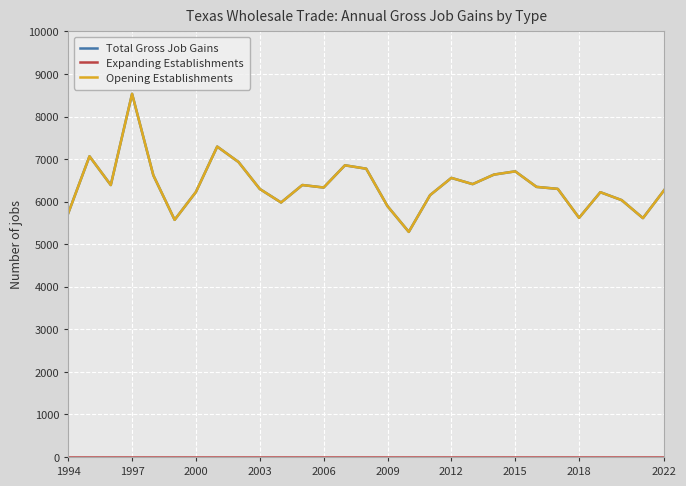

Which series has the largest total across all categories?

Total Gross Job Gains